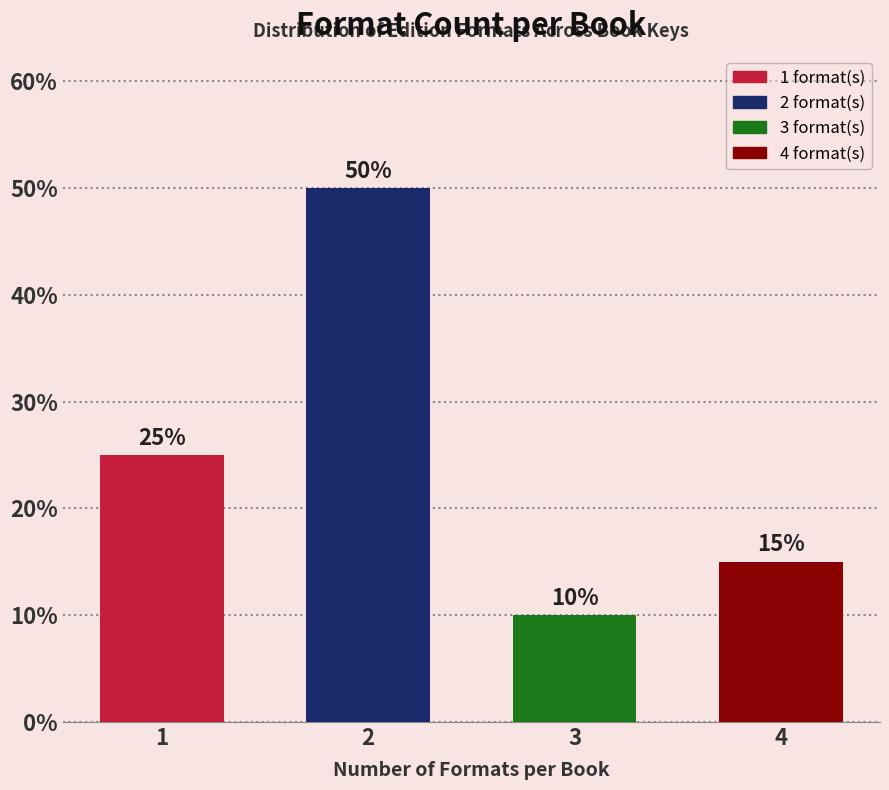

Reading left to right, list all the values displayed in this chart.

1=25	2=50	3=10	4=15